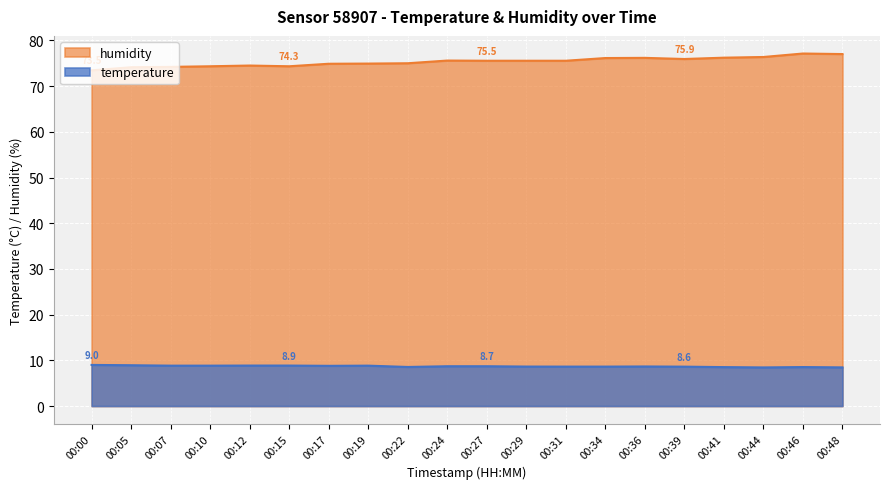

Between 00:12 and 00:24, which series saw the biggest shift?

humidity